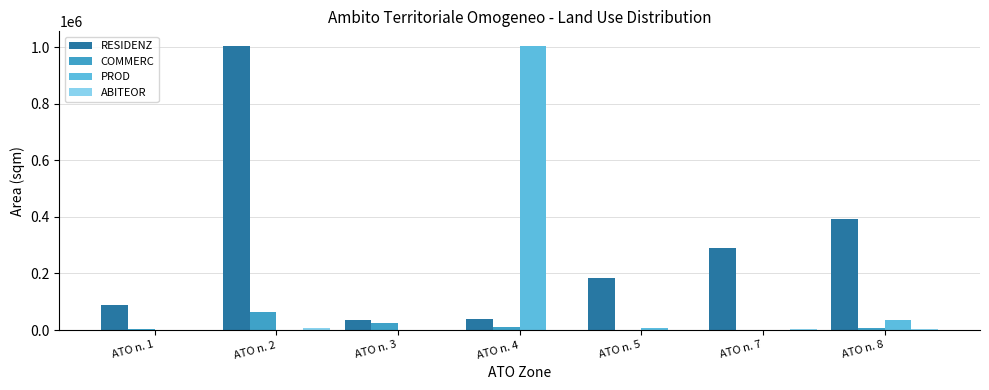

At which label is PROD closest to 501347?

ATO n. 8